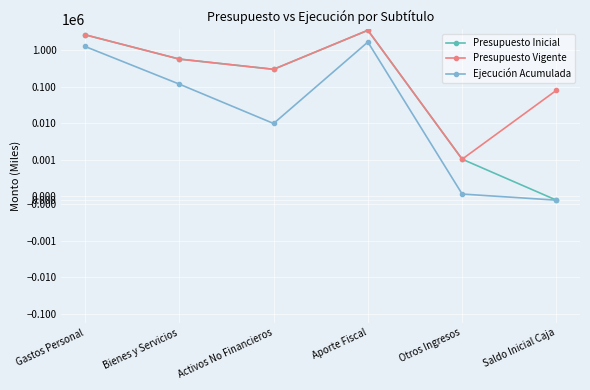

What position from the right is Otros Ingresos?

2